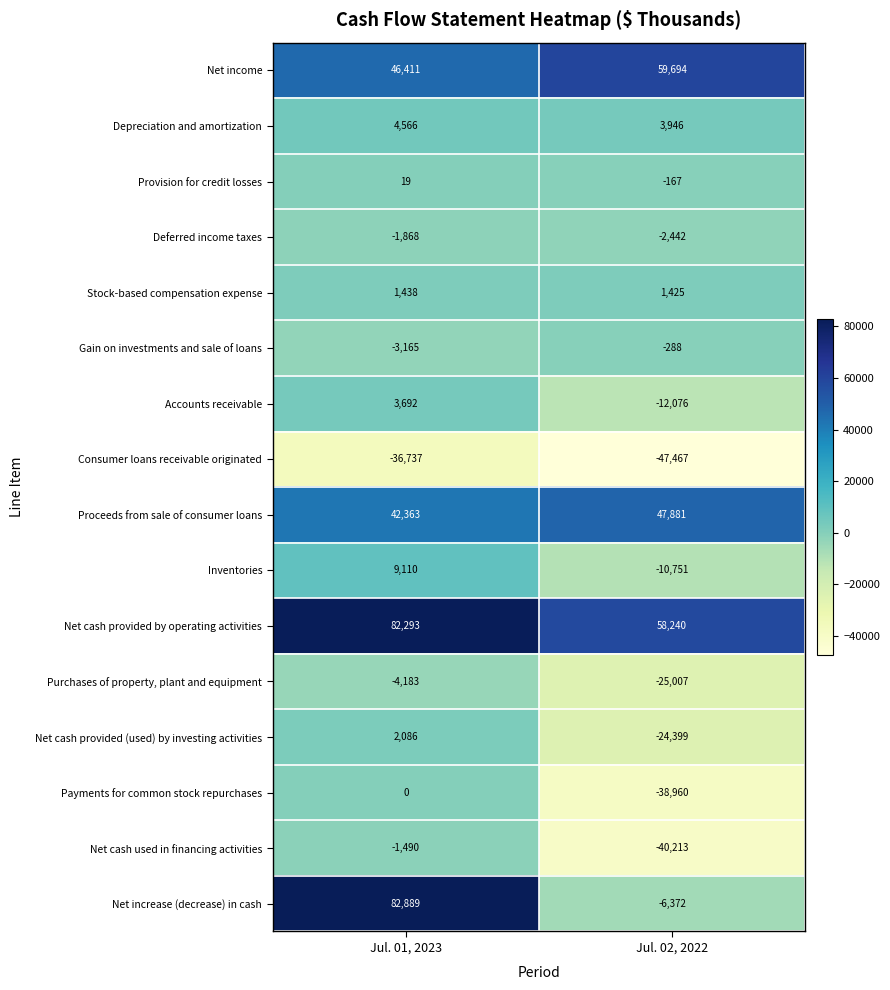

What is the greatest value displayed?

82889